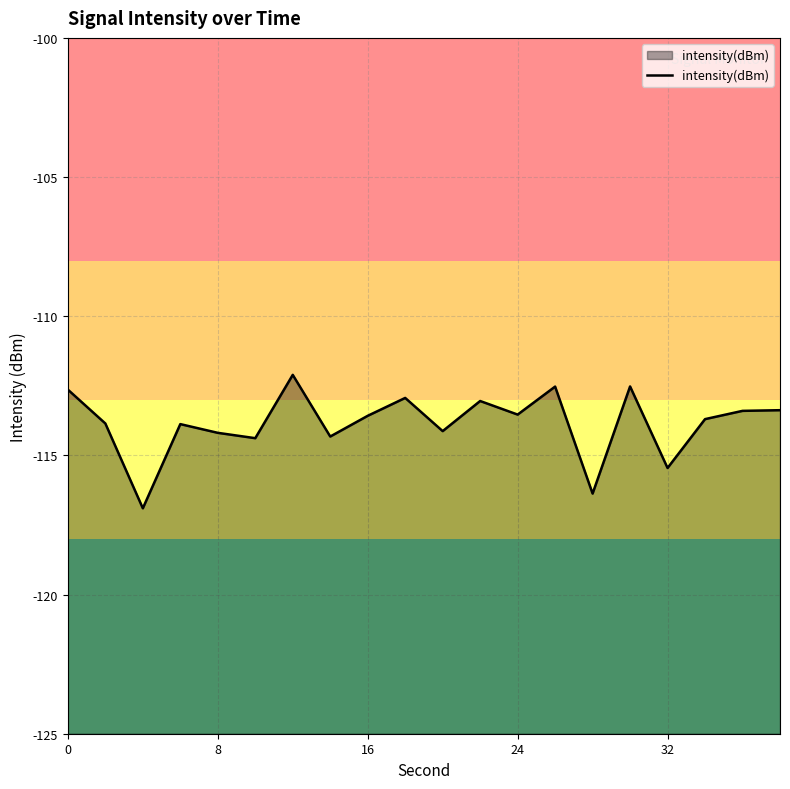

What is the maximum value shown in the chart?

-112.1